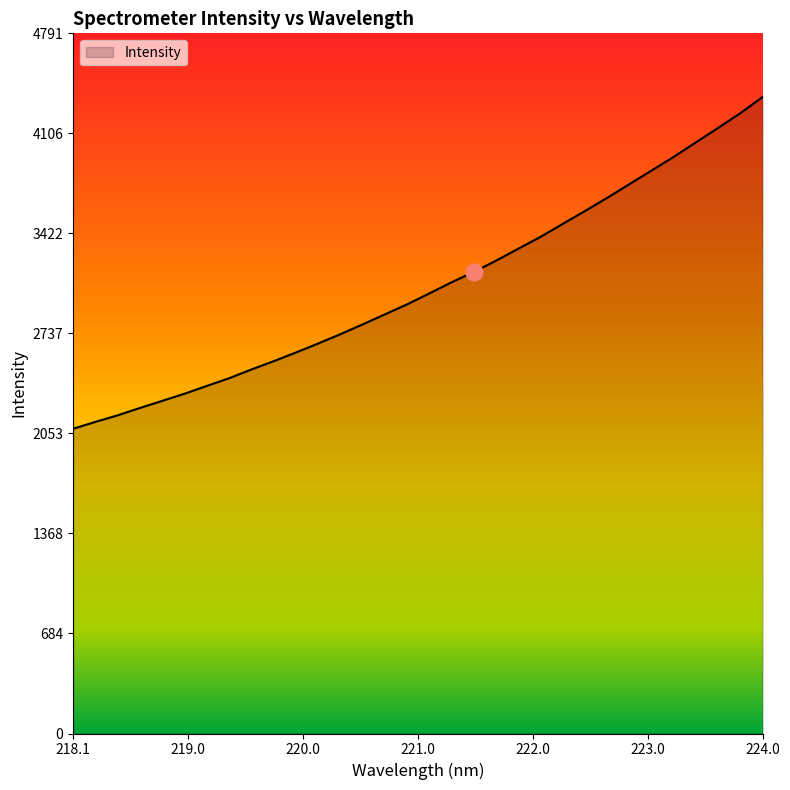

What is the difference between the maximum and minimum values?

2270.2